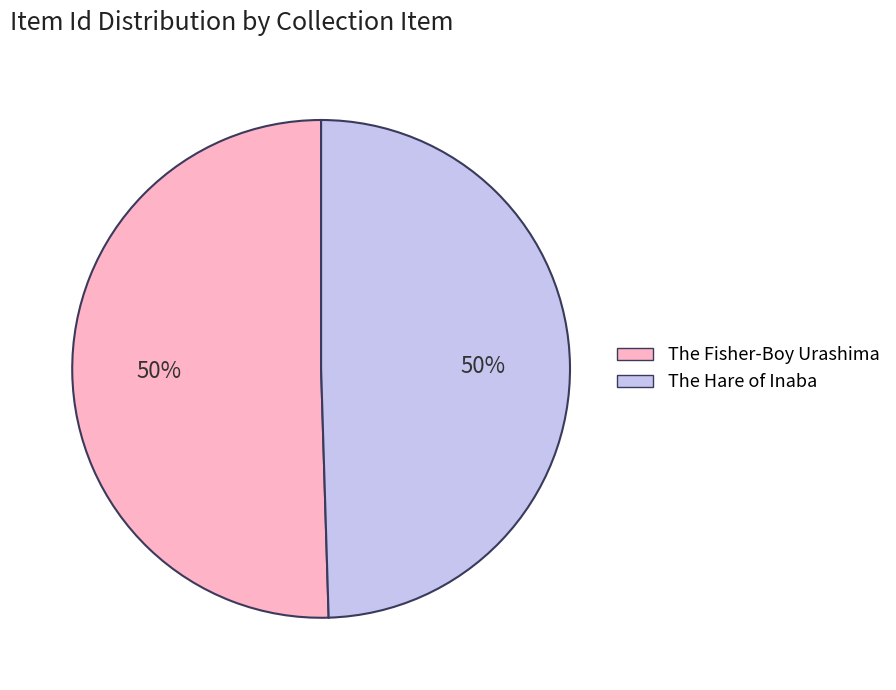

To the nearest percent, what percentage of the pie is The Fisher-Boy Urashima?

50%